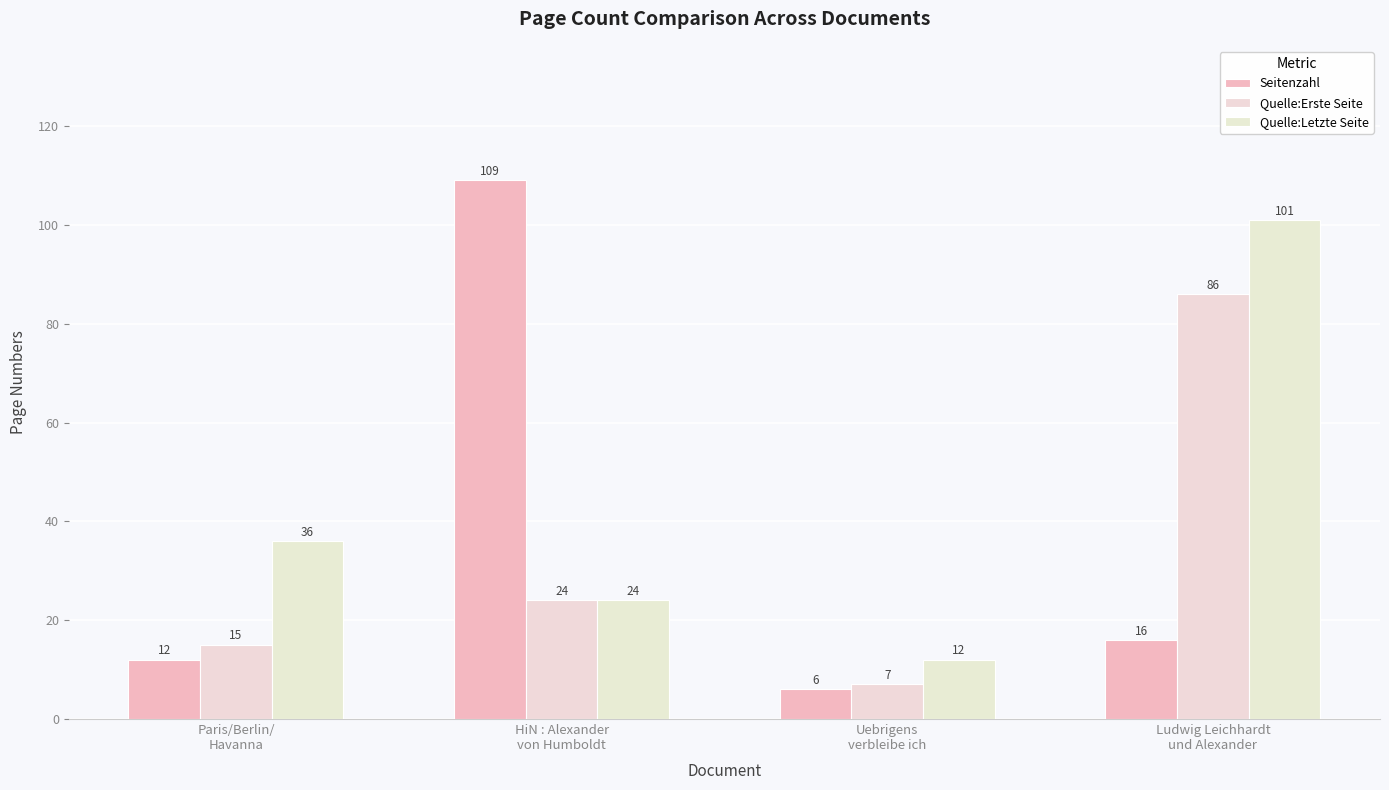

What is the difference between the maximum and second lowest values in the Quelle:Erste Seite series?

71